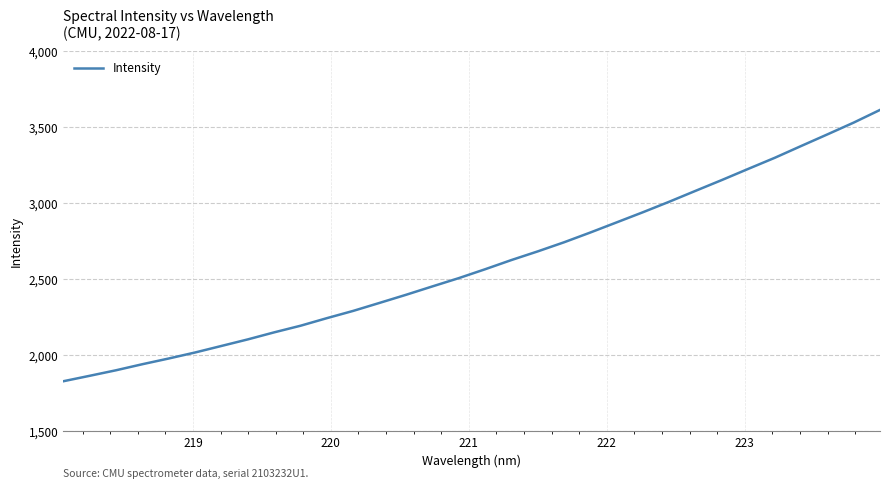

What is the difference between the maximum and minimum values?

1785.2